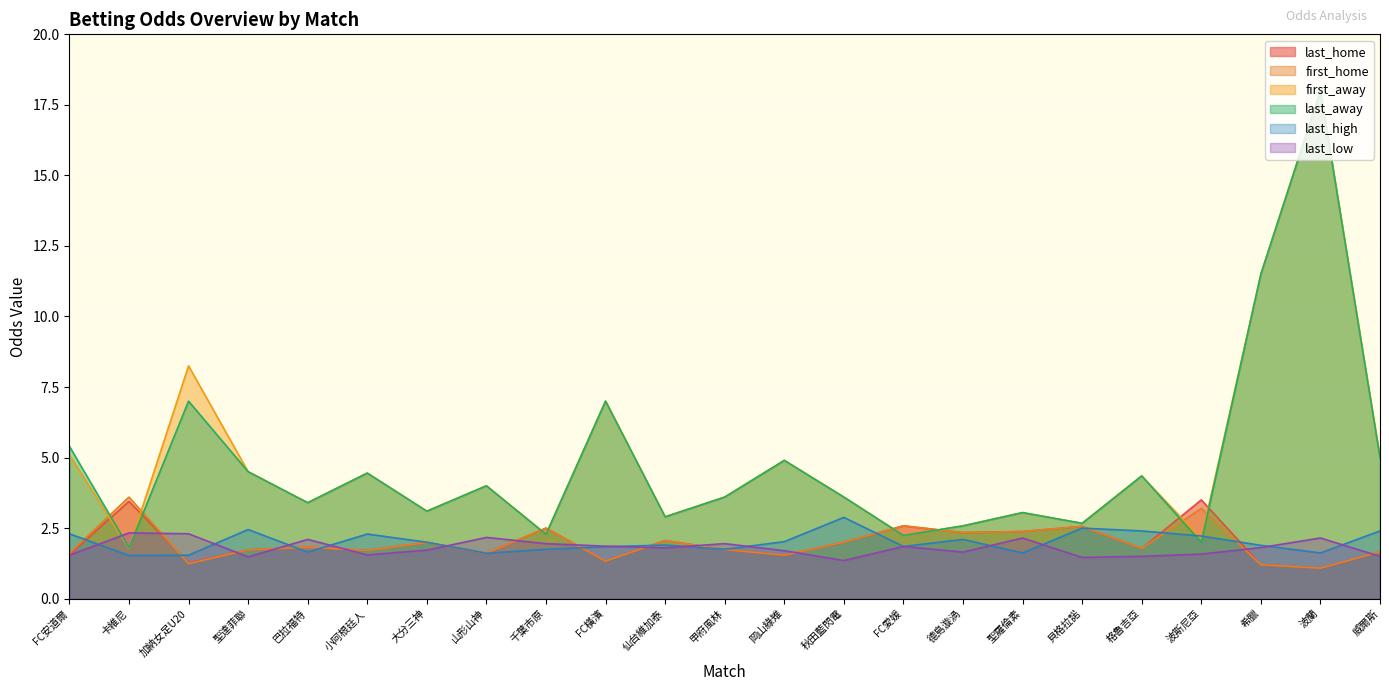

How many lines are shown in the chart?

6